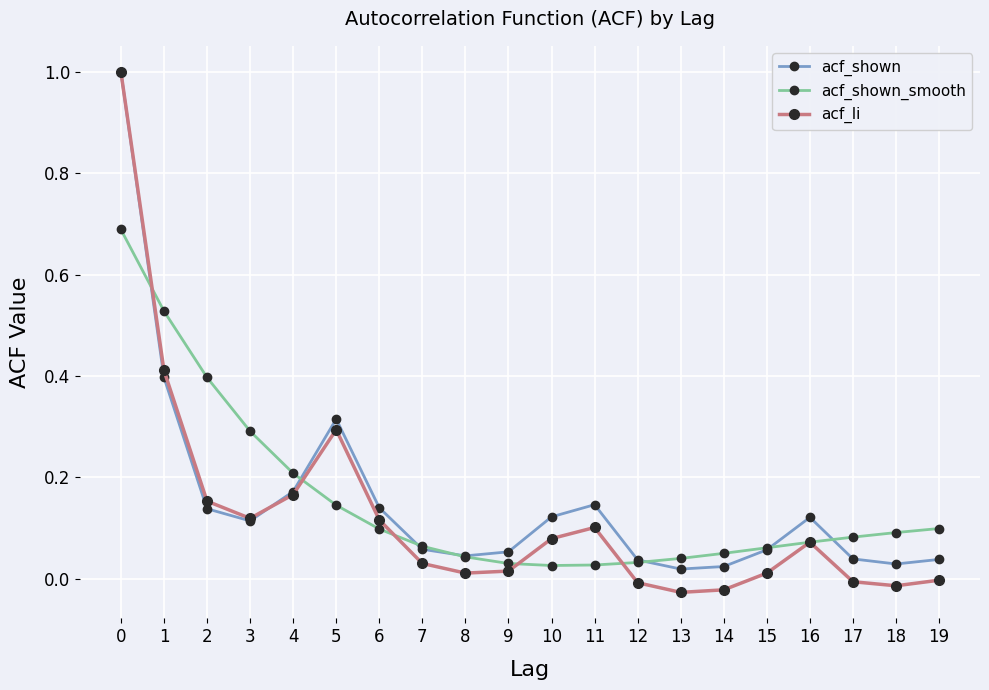

Is the value of acf_shown at 2 greater than the value of acf_shown_smooth at 6?

Yes